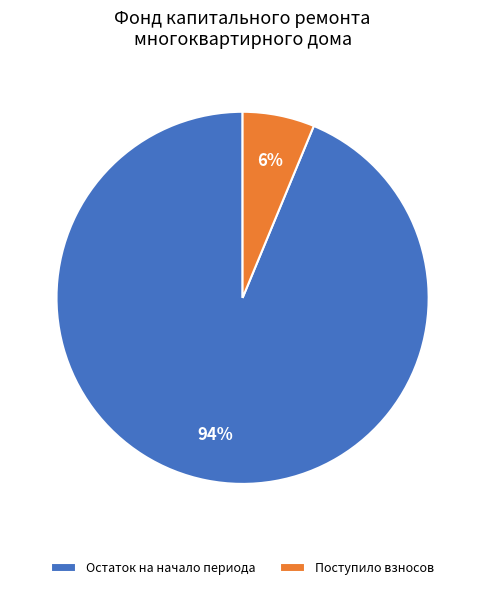

Which slice is the smallest?

Поступило взносов